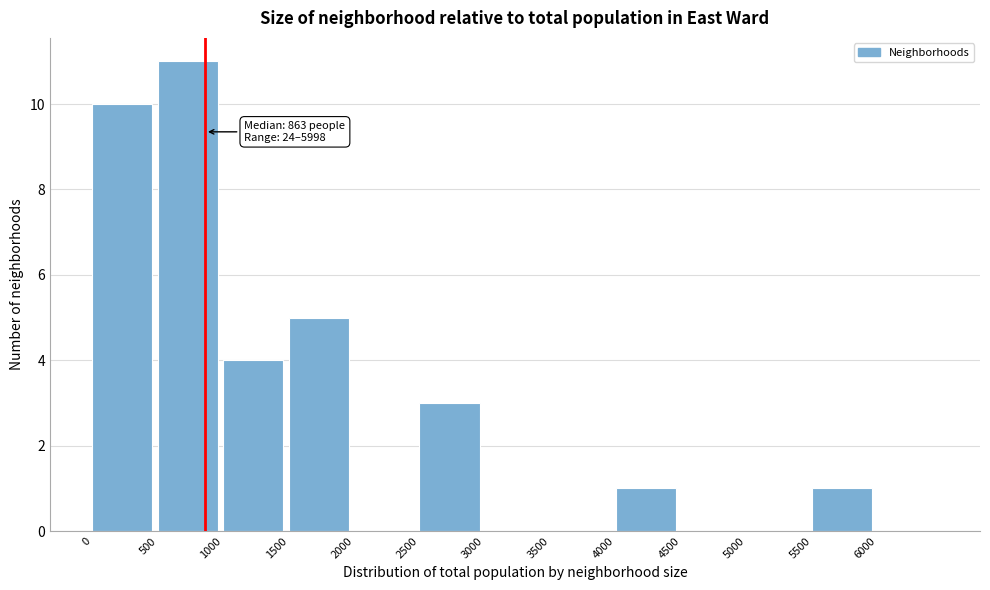

Over which range of the x-axis is the bar tallest?

500 to 1000